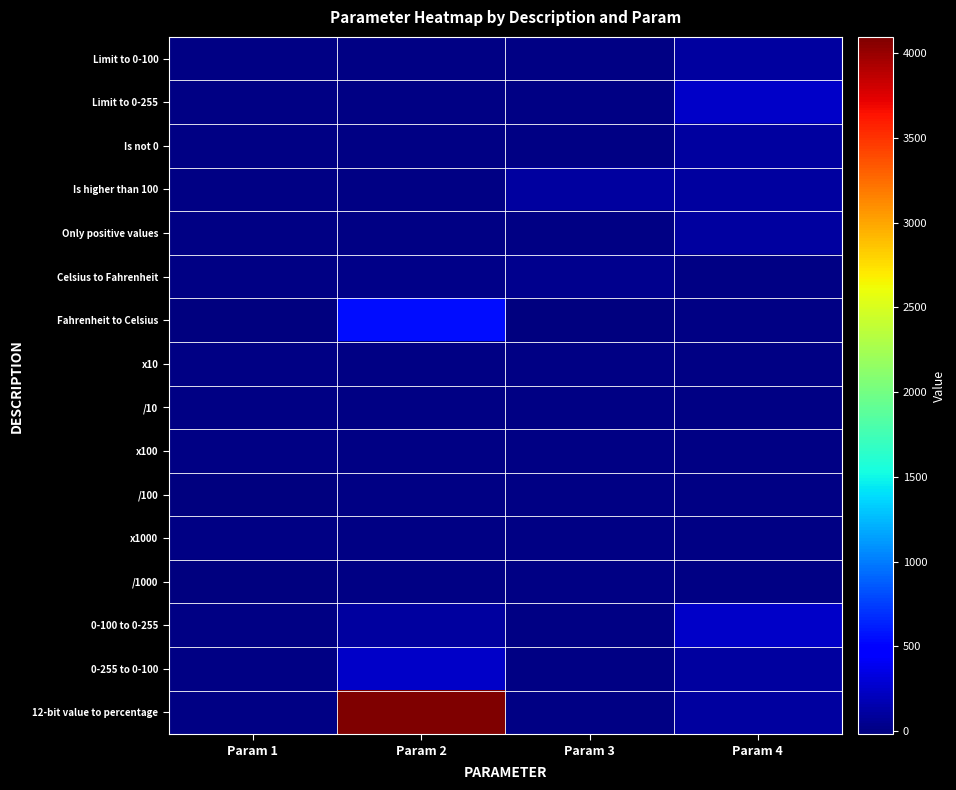

Count the number of categories in the chart.

4